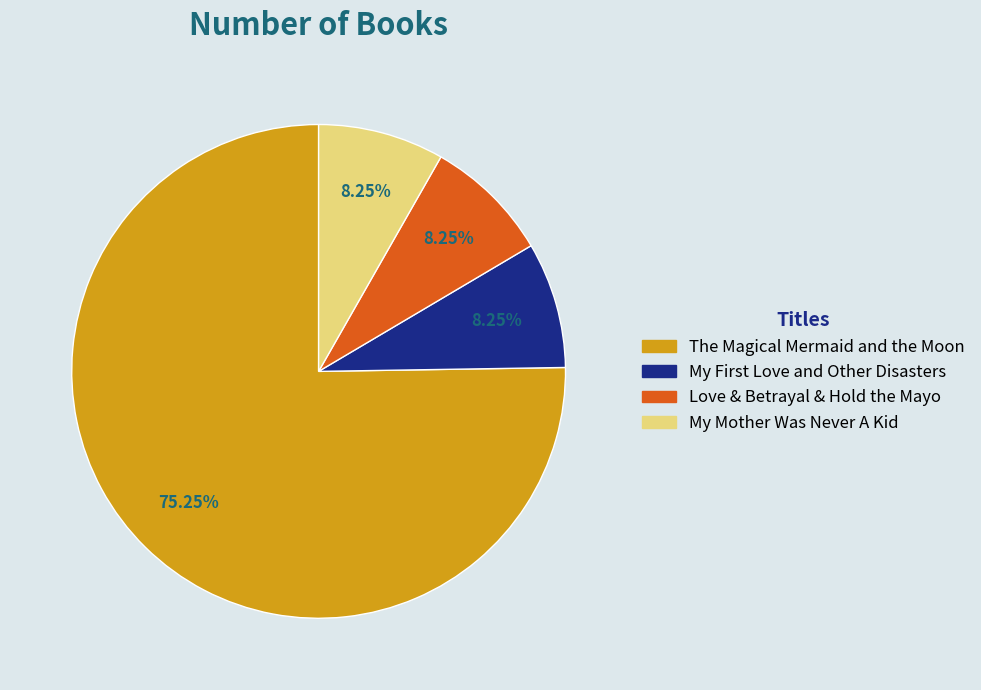

Is it true that My Mother Was Never A Kid is 8% of the pie?

True